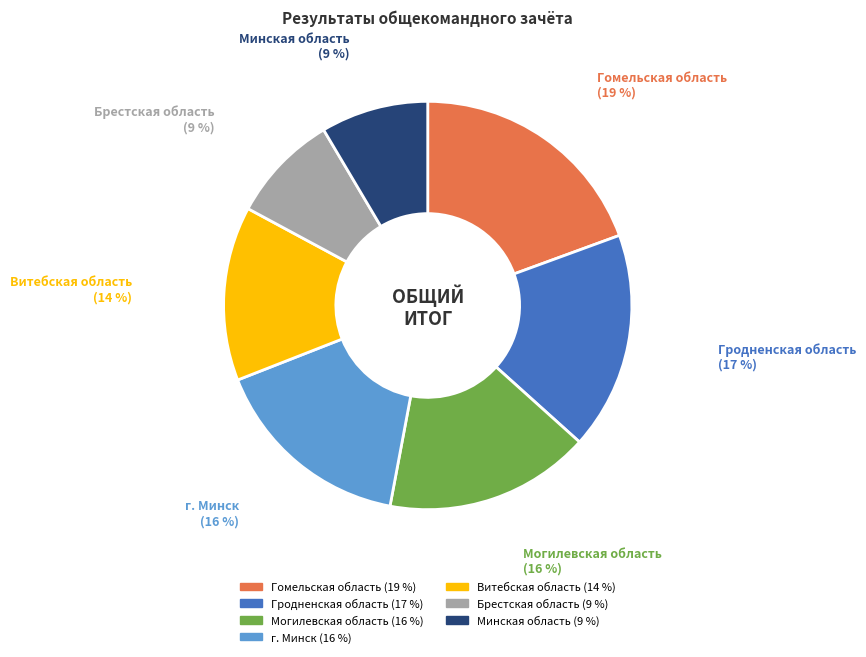

Which category has the biggest portion of the pie?

Гомельская область